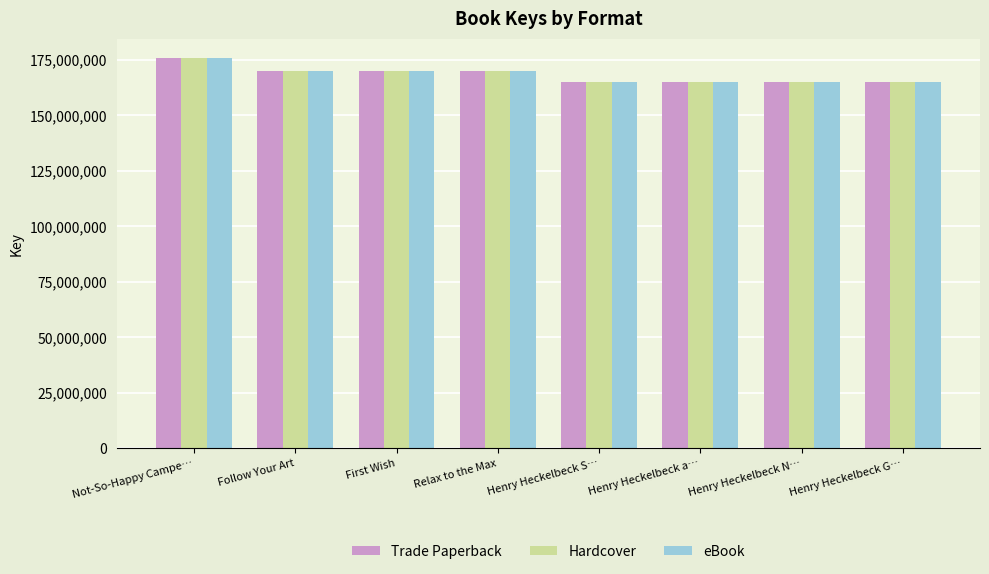

How many bars are there in total?

24